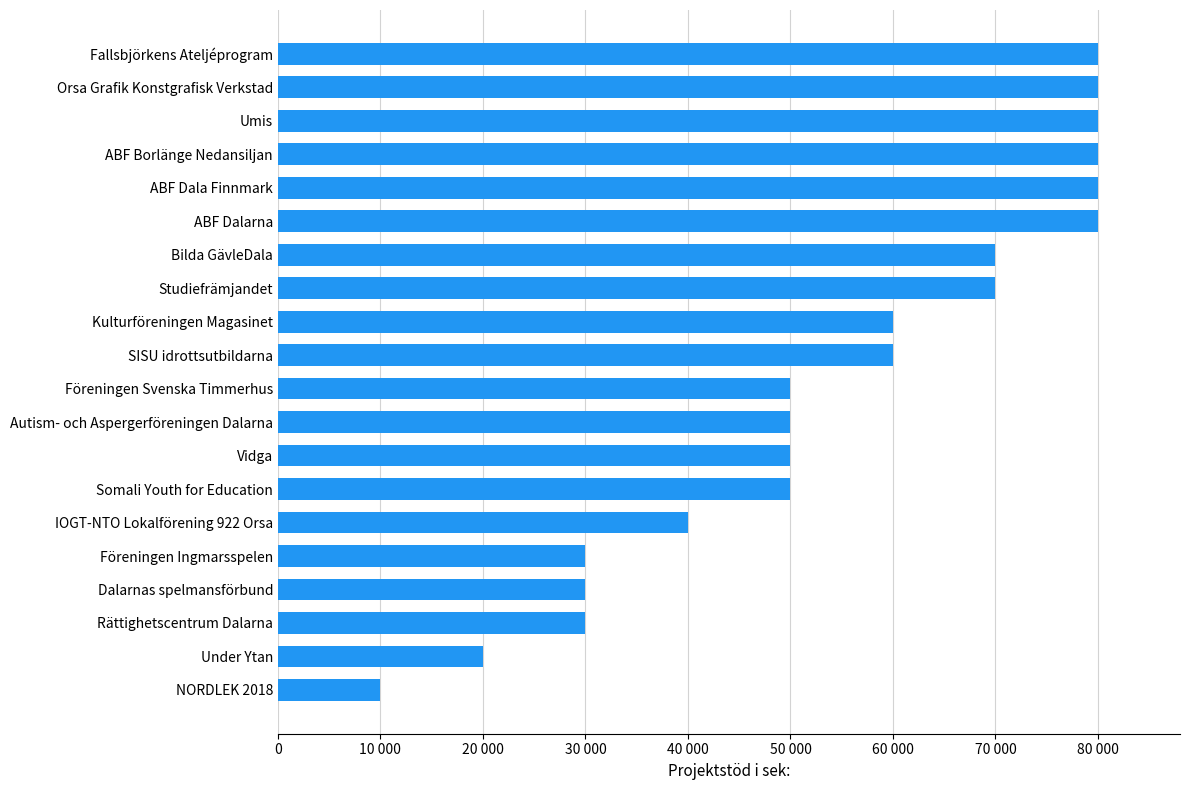

Does the chart contain any negative values?

No